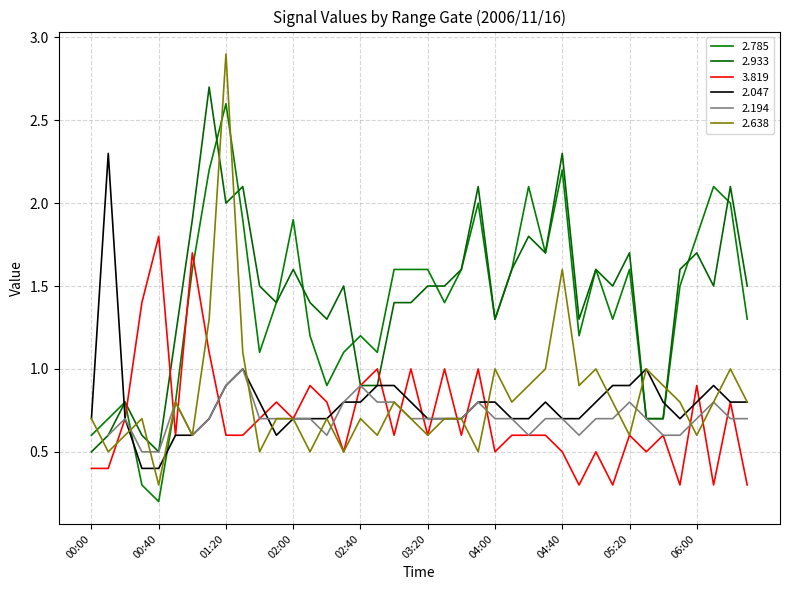

Read the 2.785 value at 04:40.

2.2